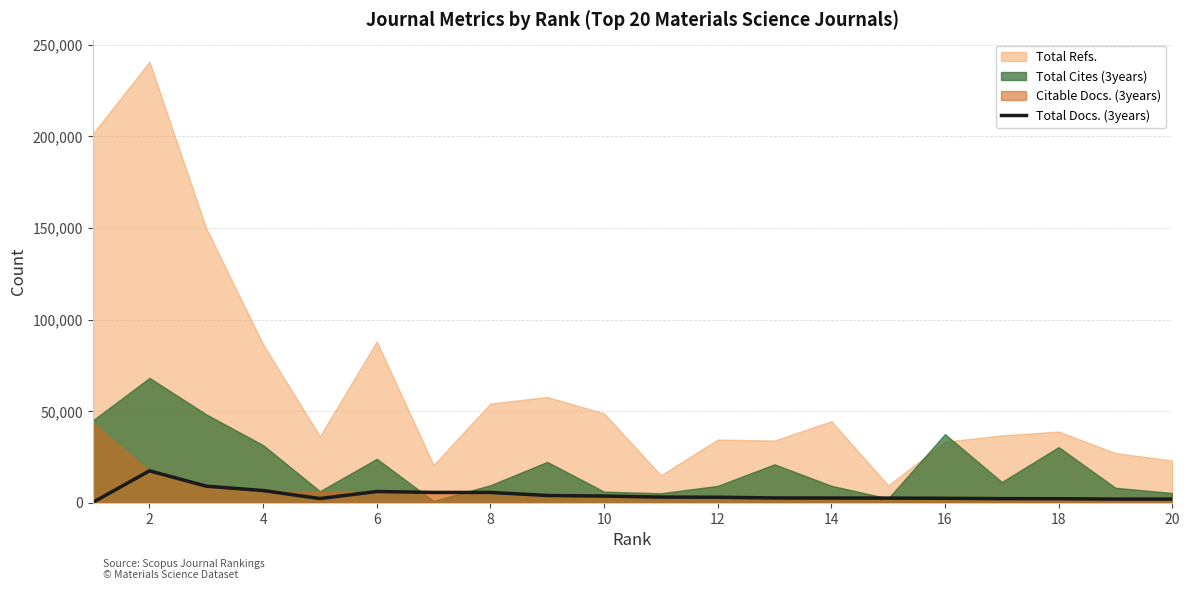

What is the difference between the maximum and minimum values?

17261